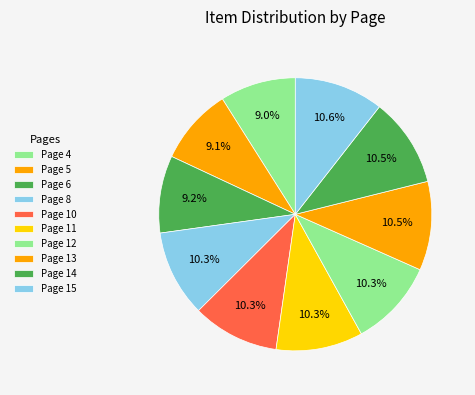

What is the ratio of the value at Page 4 to the value at Page 14?

0.9